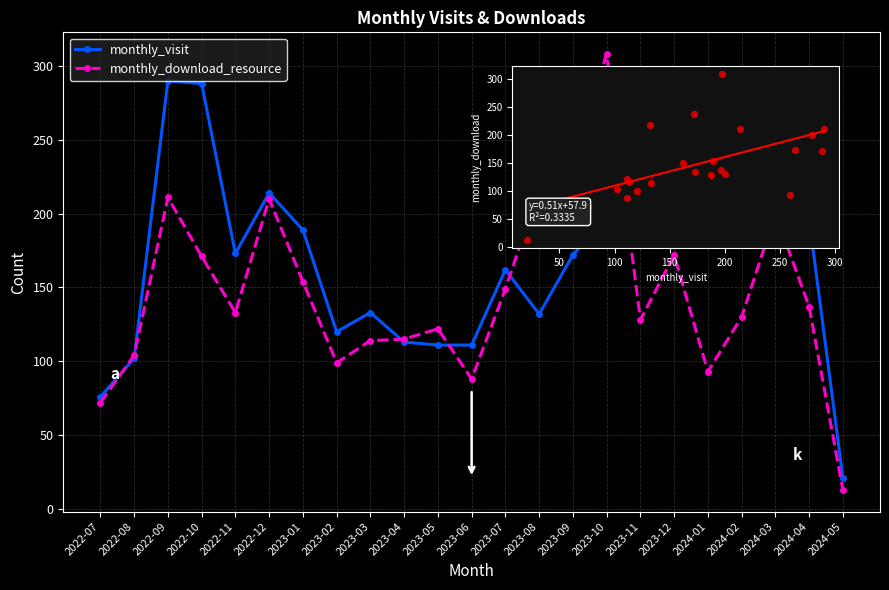

What is the total value across all series at 2024-03?

479